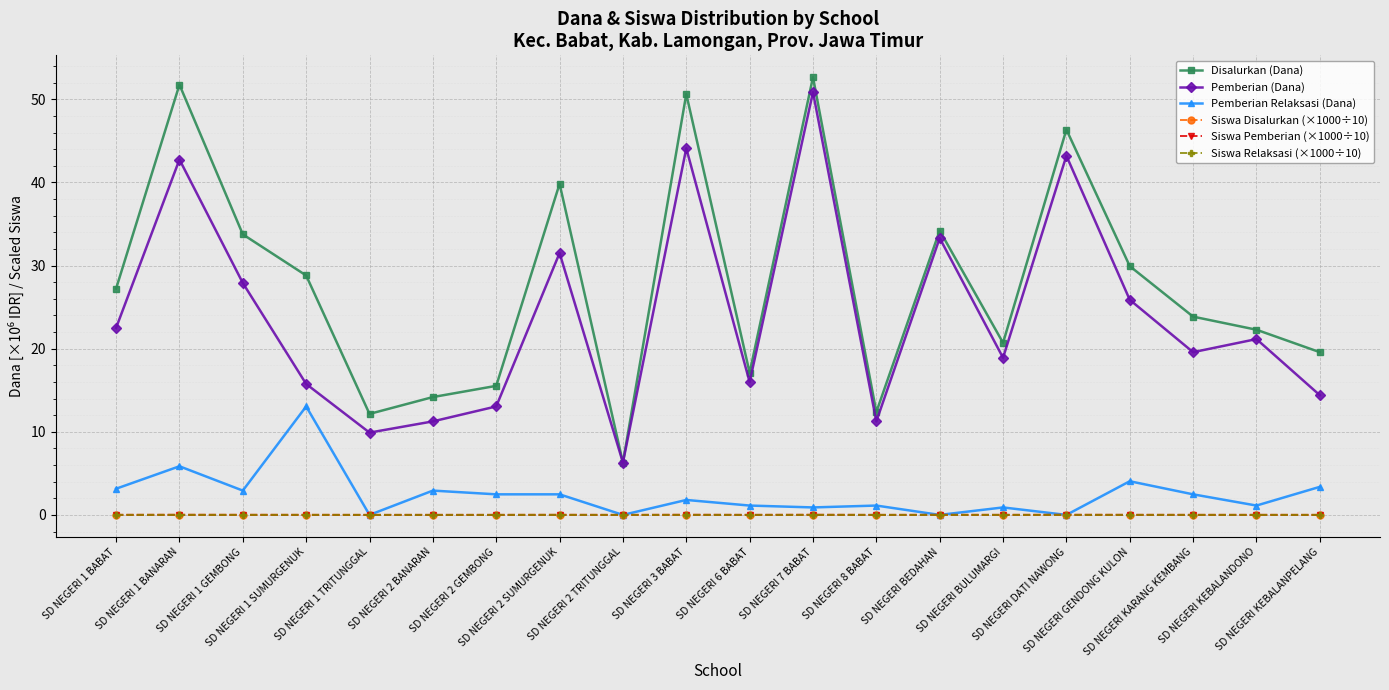

What is the value of the Pemberian Relaksasi (Dana) point at the 20th from the left?

3.4